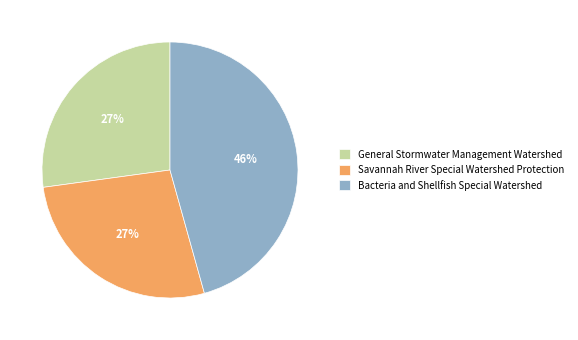

Which slice is the largest?

Bacteria and Shellfish Special Watershed